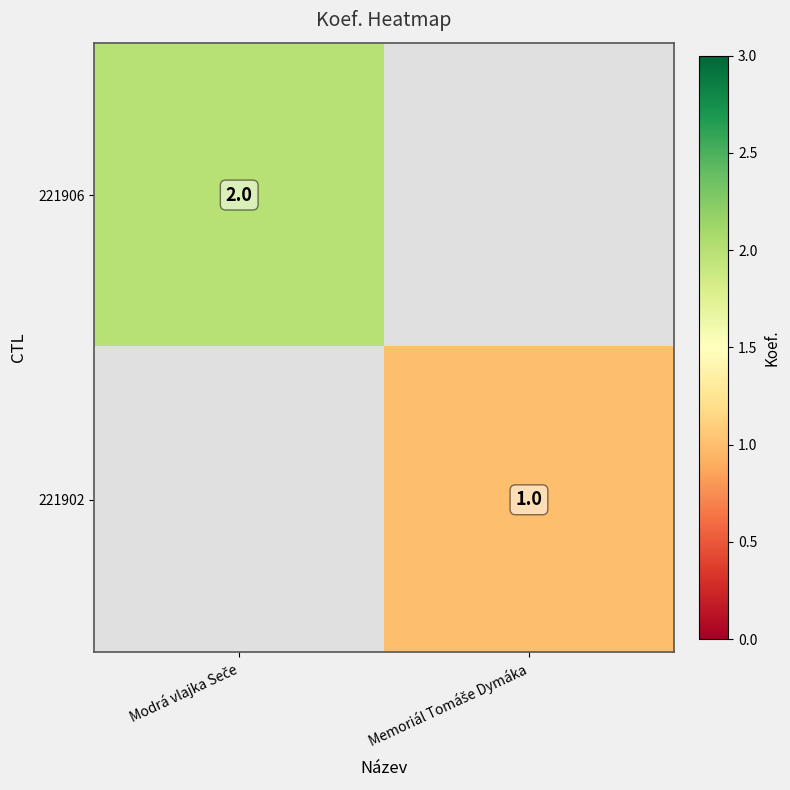

What is the smallest value displayed?

1.0